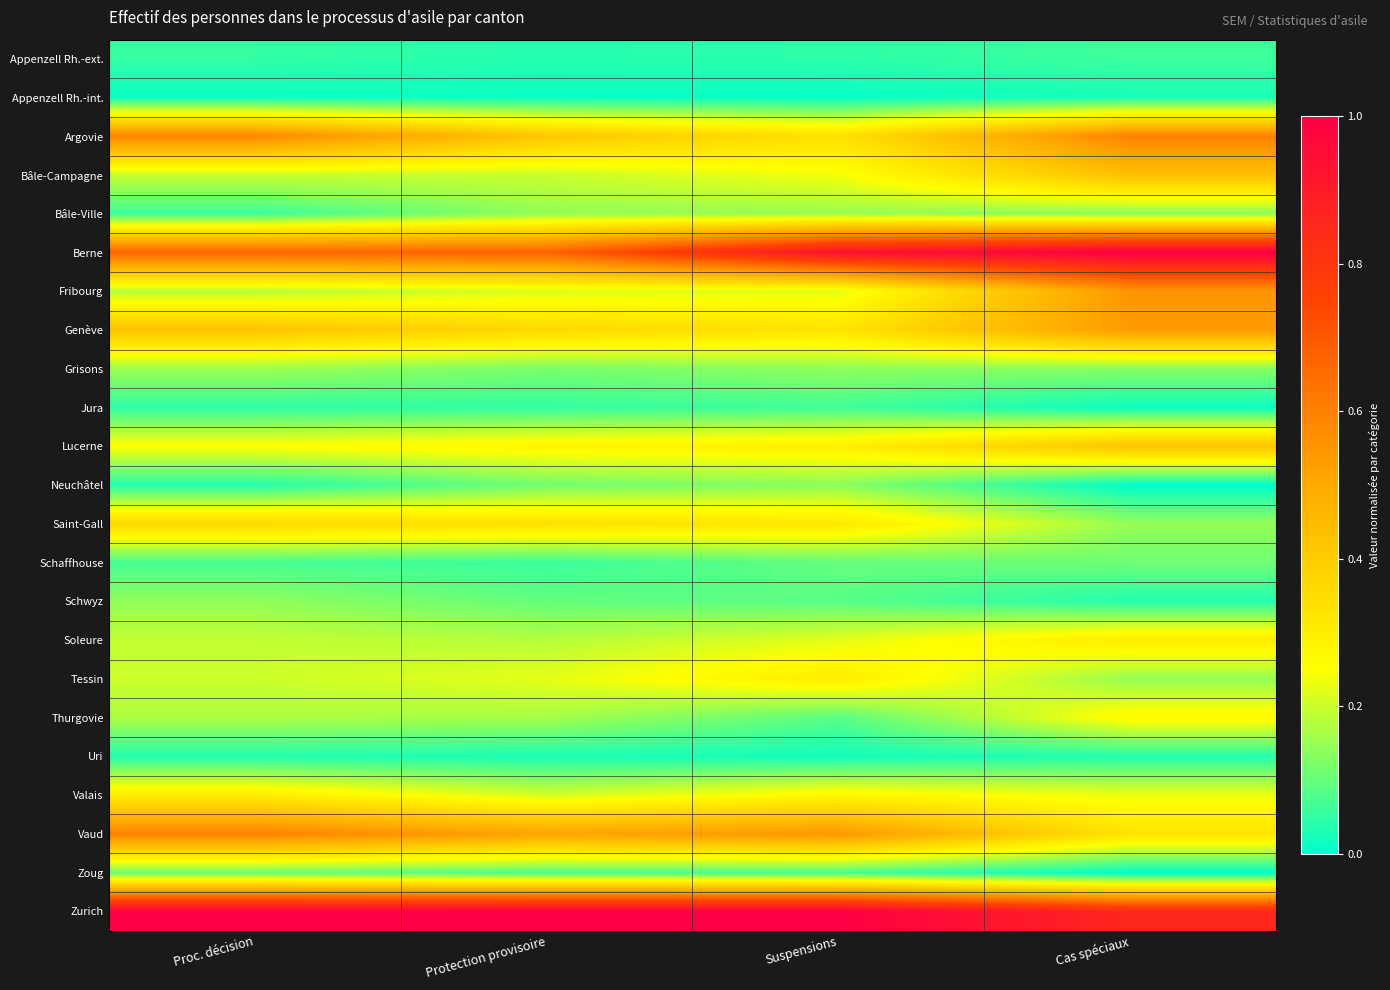

What is the difference between the highest and lowest values at Proc. décision?

1.0